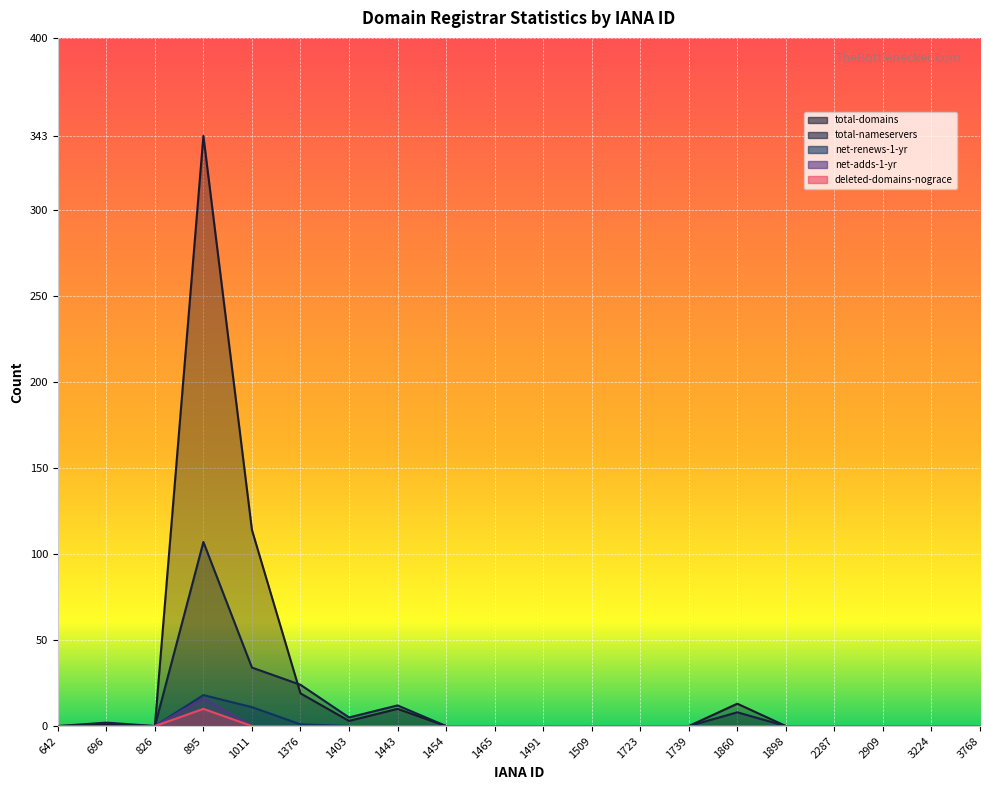

How many values in total-nameservers are above zero?

7